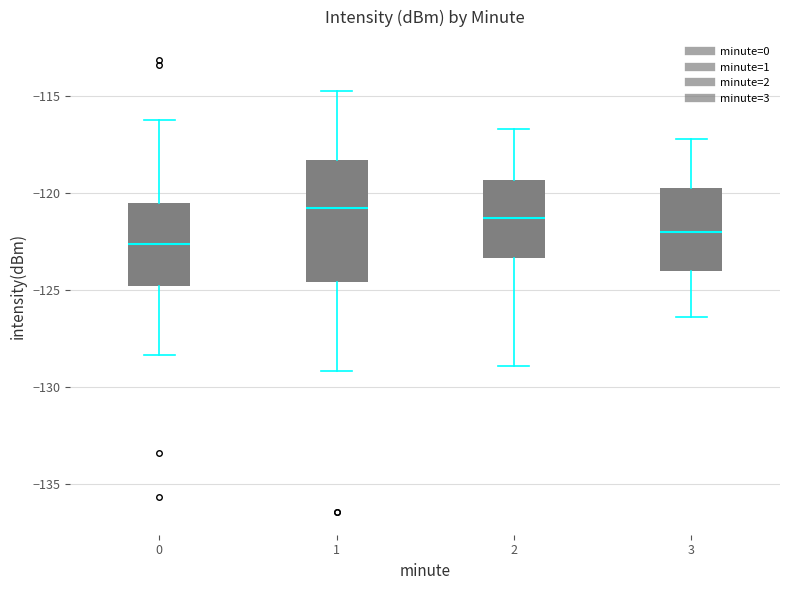

Where does the lower whisker of the box at x = 3 end on the y-axis? The values are not printed on the chart, so give them approximately, as read against the axis.

-126.5